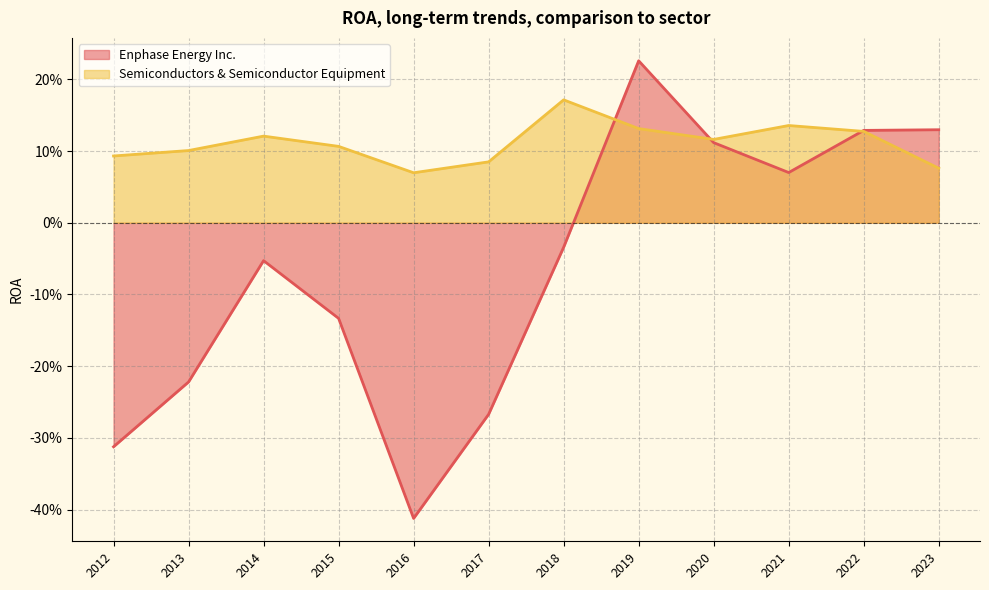

Rank the series by their average value, from lowest to highest.

Enphase Energy Inc., Semiconductors & Semiconductor Equipment